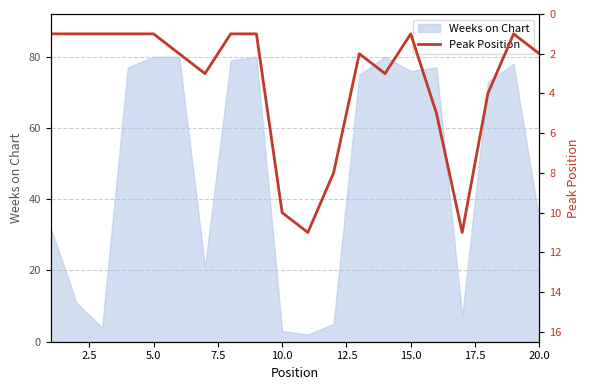

What is the highest value of the Weeks on Chart series?

80